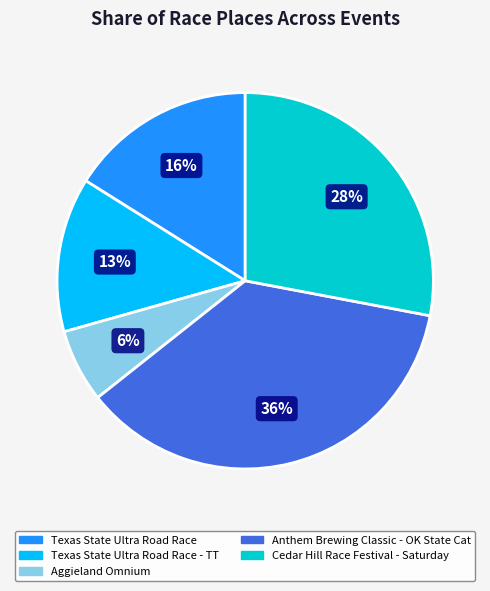

Is there any slice that represents more than half of the pie?

No